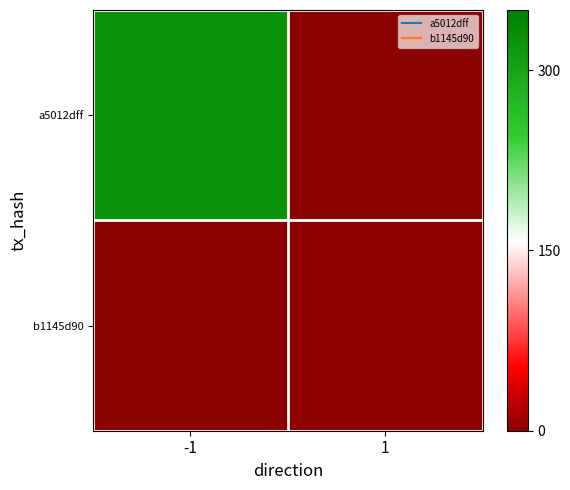

Between 1 and -1, which is larger?

-1